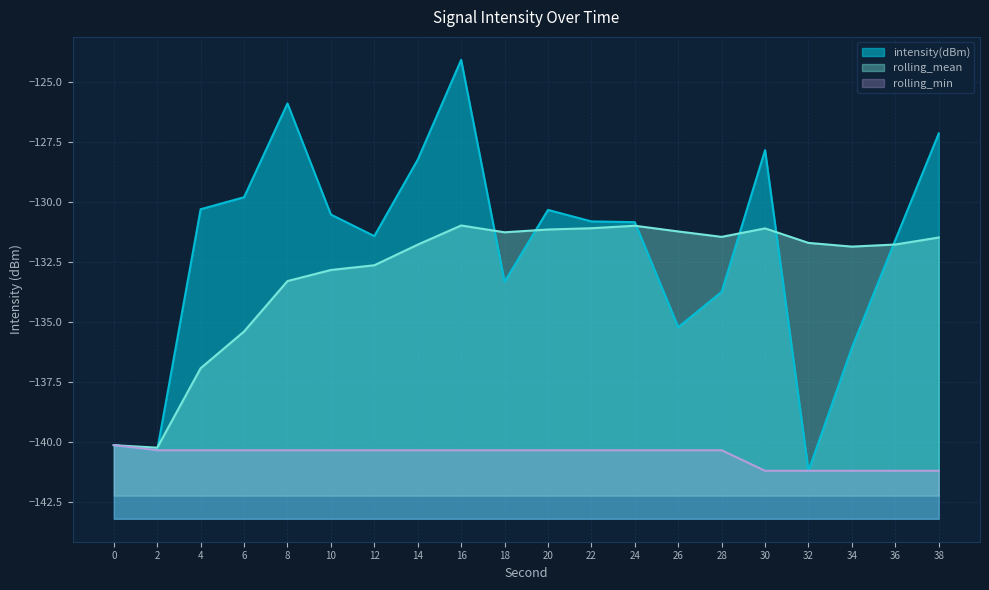

Which category has the lowest value in the rolling_min series?

30